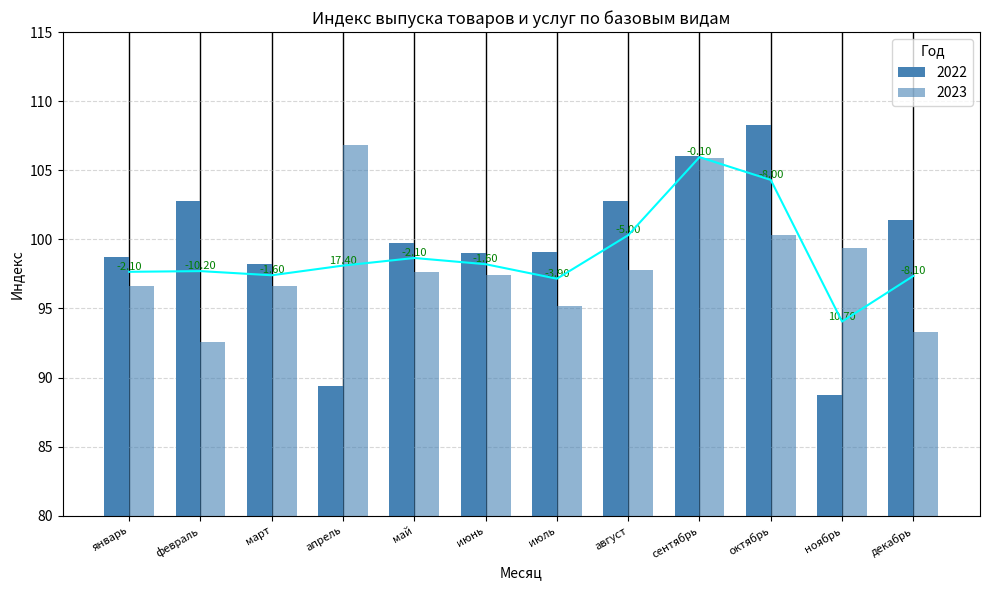

Reading left to right, extract all data points from this chart.

2022: 98.7	102.8	98.2	89.4	99.7	99.0	99.1	102.8	106.0	108.3	88.7	101.4
2023: 96.6	92.6	96.6	106.8	97.6	97.4	95.2	97.8	105.9	100.3	99.4	93.3